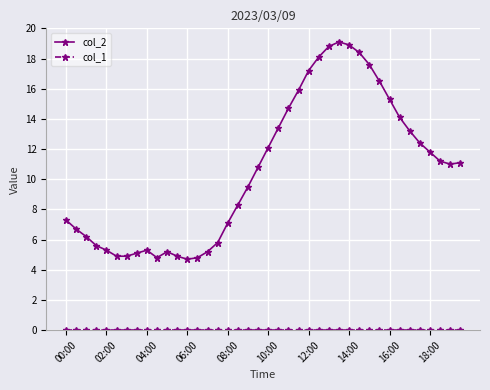

How many lines are shown in the chart?

2